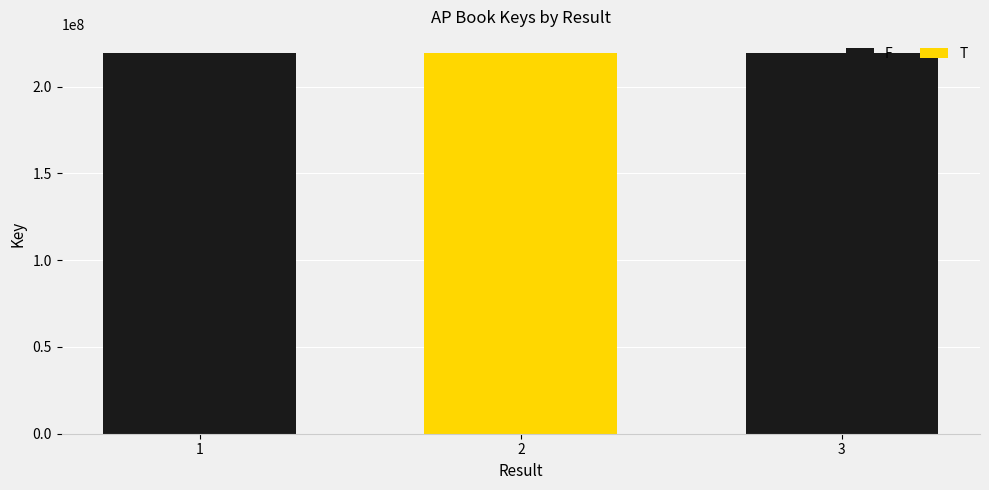

At which label is the value closest to 219226637?

3